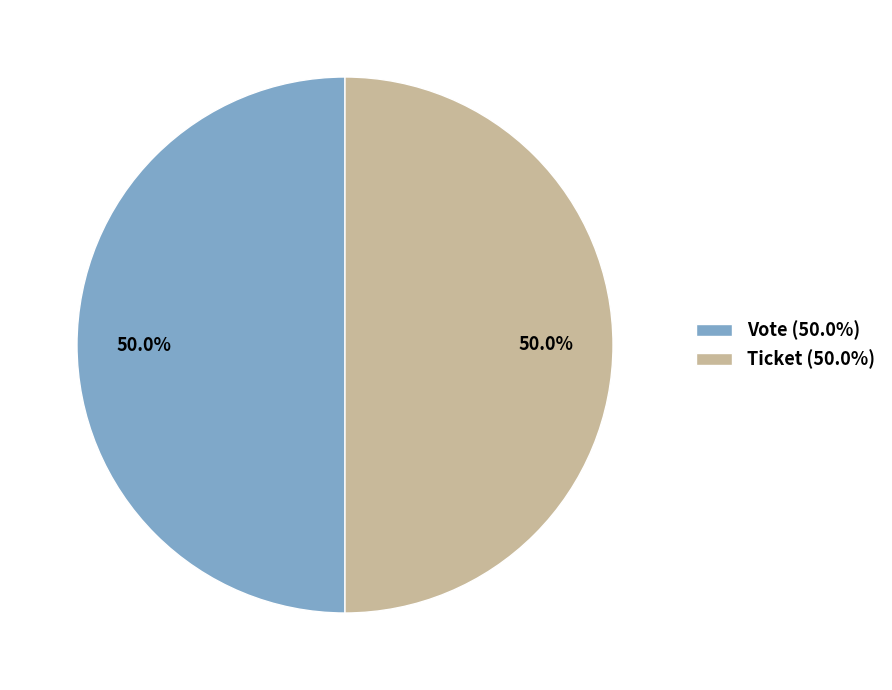

How many slices are in this pie chart?

2